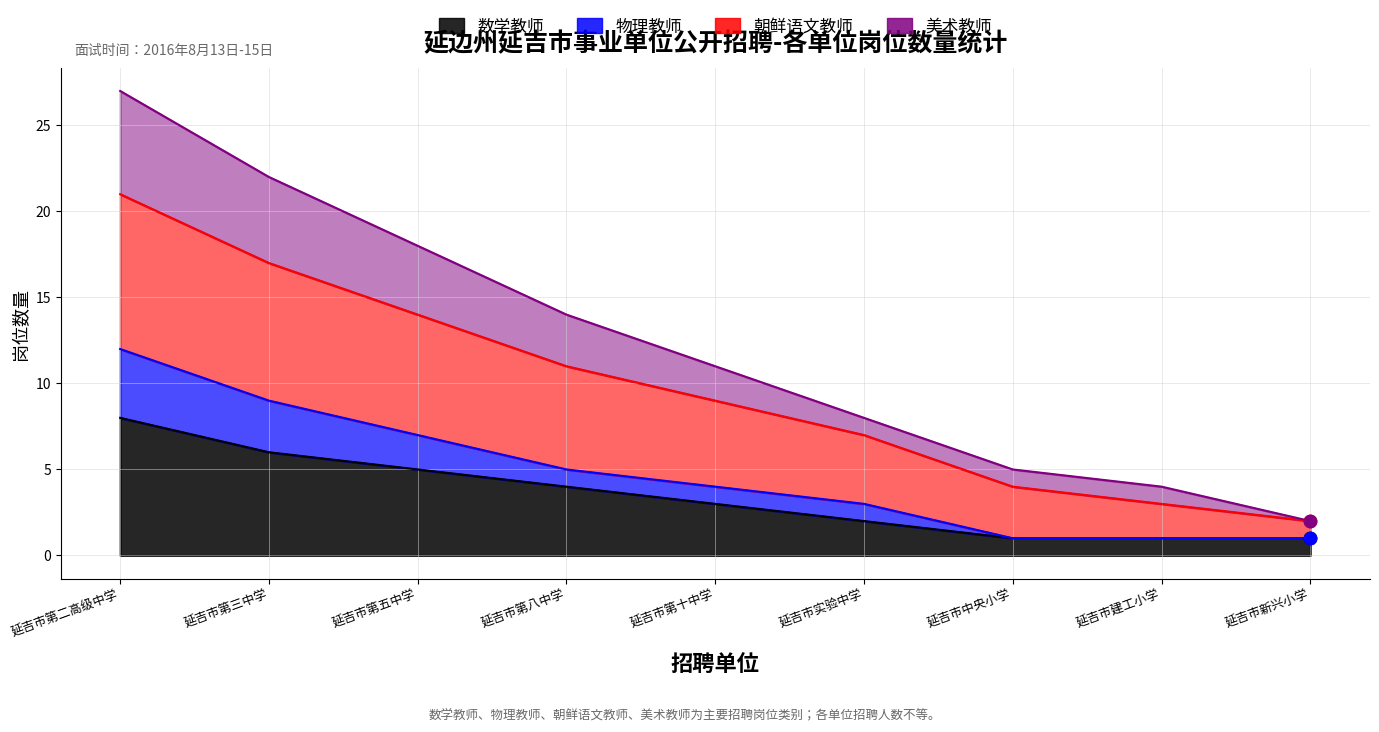

What is the total value across all series at 延吉市第五中学?

44